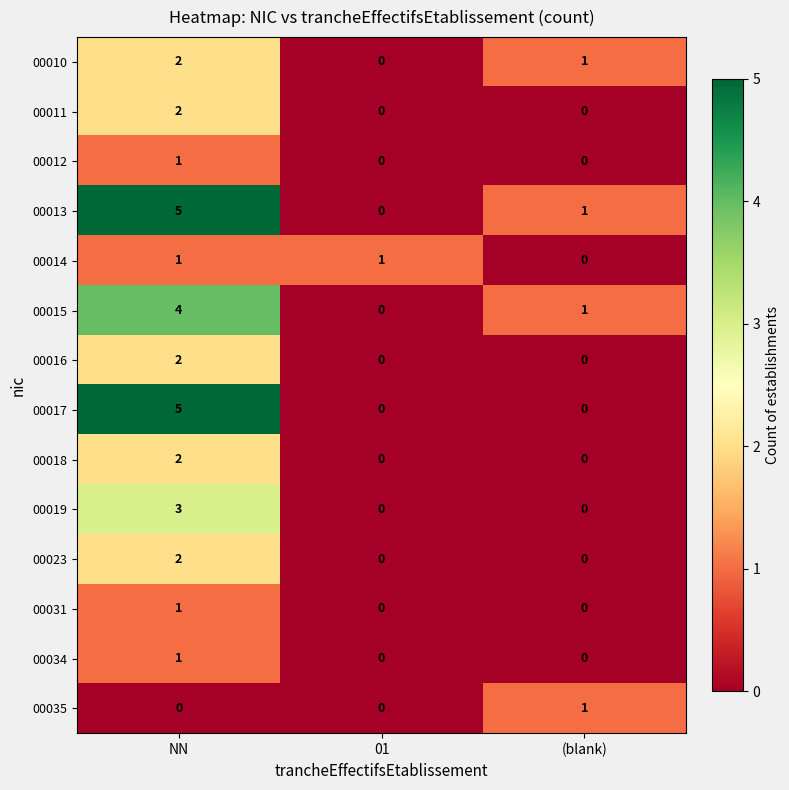

Which category has the highest value across all series?

NN